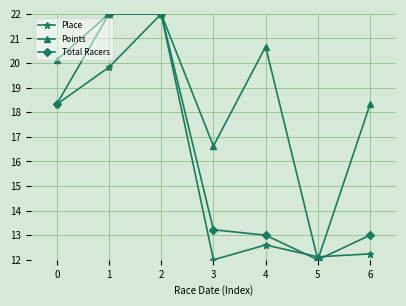

What is the value of the Total Racers point at the 7th from the left?

13.0